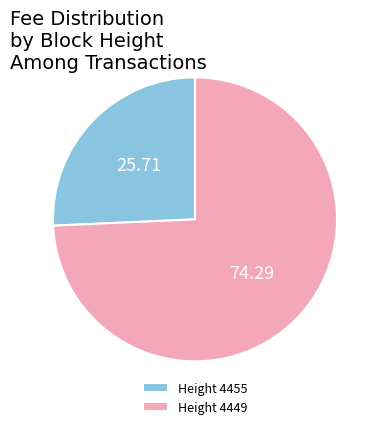

Approximately how many times larger is the value at Height 4455 compared to Height 4449?

0.3